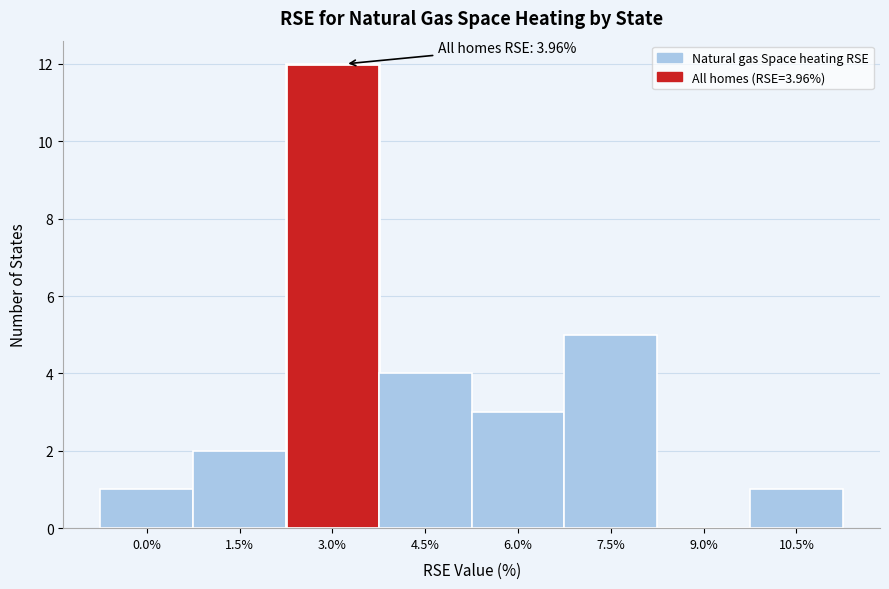

Reading left to right, what are all the values shown in this chart?

0.0%=1	1.5%=2	3.0%=12	4.5%=4	6.0%=3	7.5%=5	9.0%=0	10.5%=1